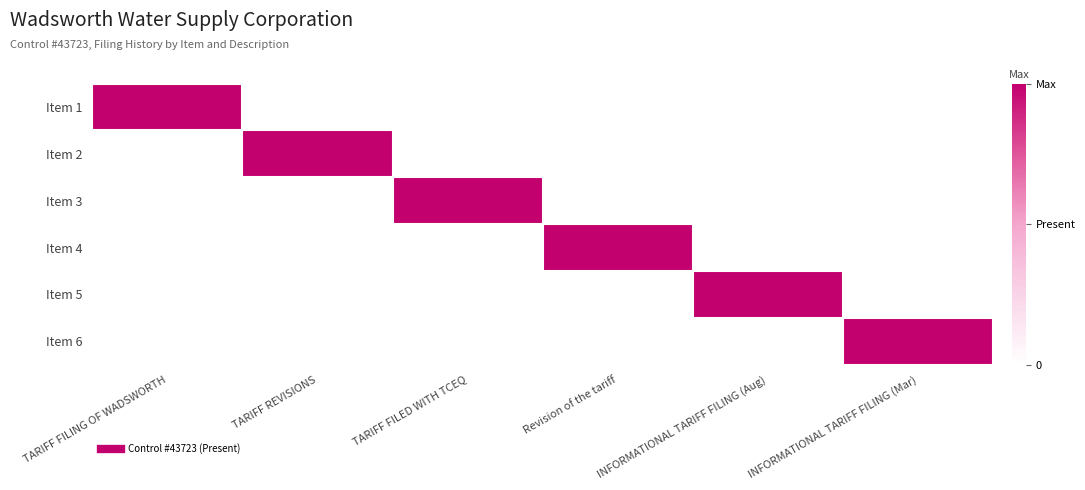

List the series in order of their peak value, lowest first.

Item 1, Item 2, Item 3, Item 4, Item 5, Item 6